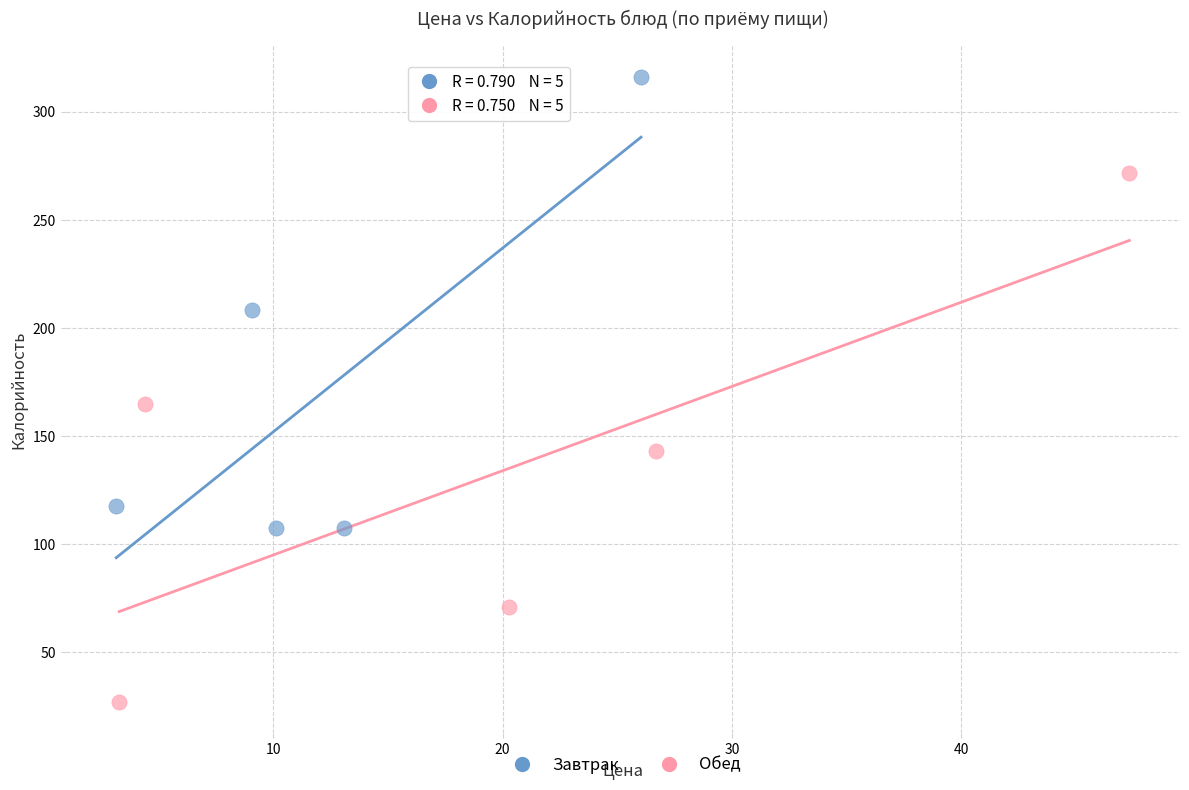

Which series has the largest Y range (max minus min)?

Обед